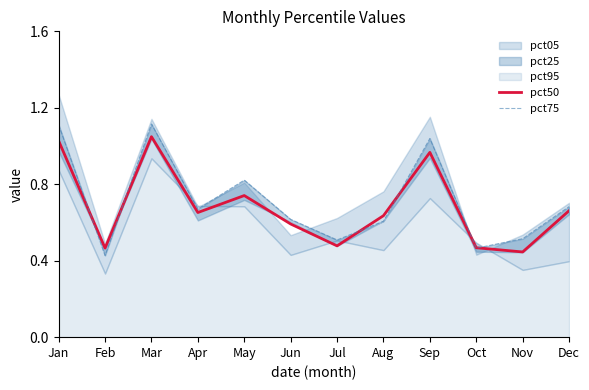

Which label corresponds to the largest value in the chart?

Mar